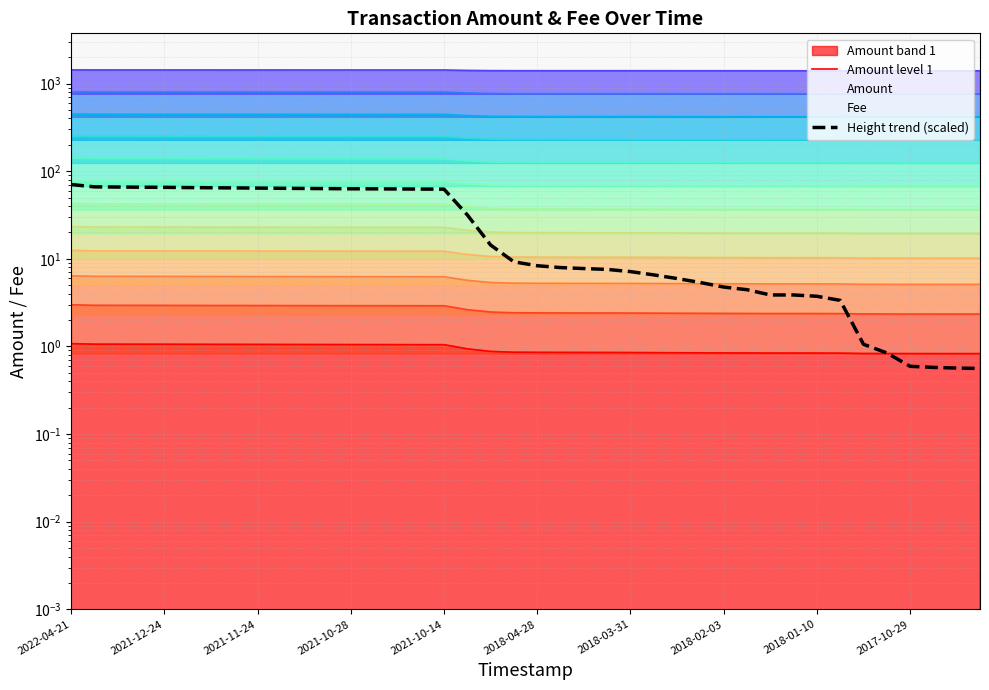

How many values in the Height trend (scaled) series are below 9?

20